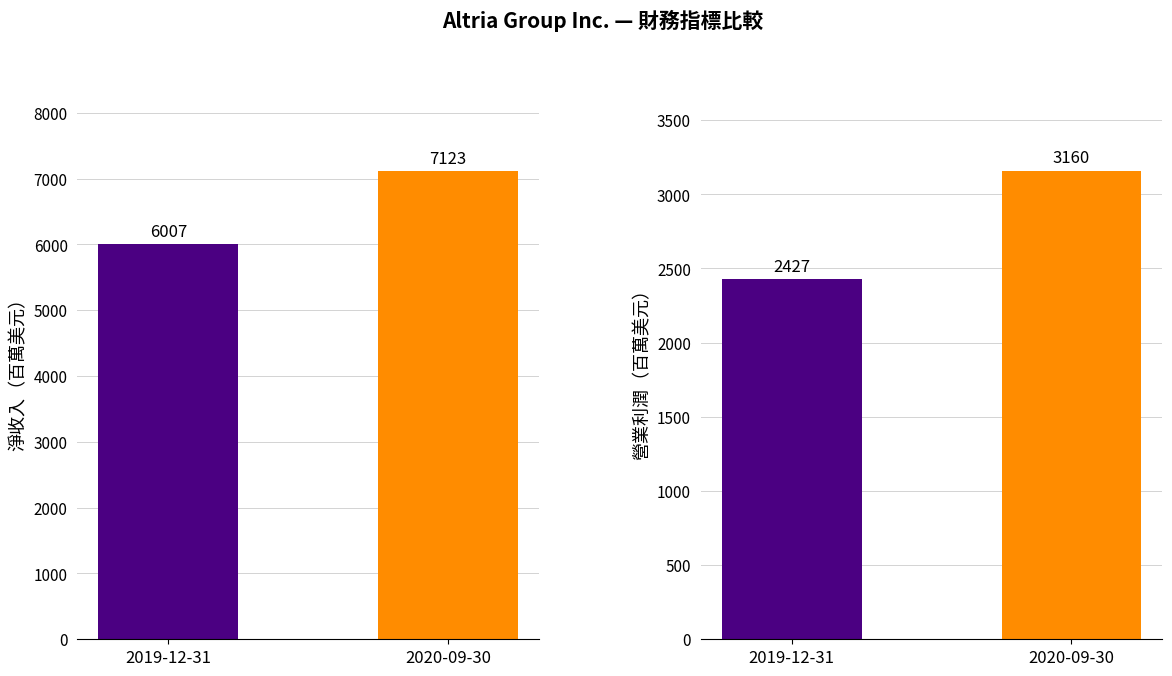

Which has a higher value, 2019-12-31 or 2020-09-30?

2020-09-30